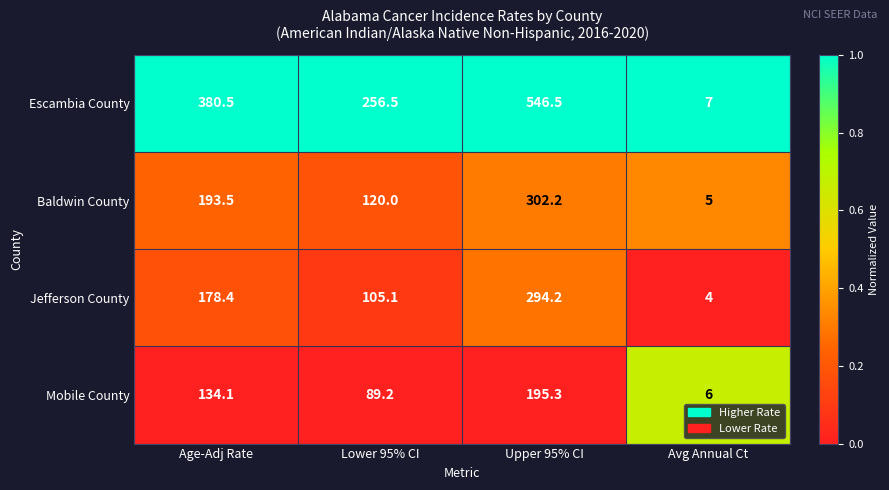

How many series are shown in this chart?

4